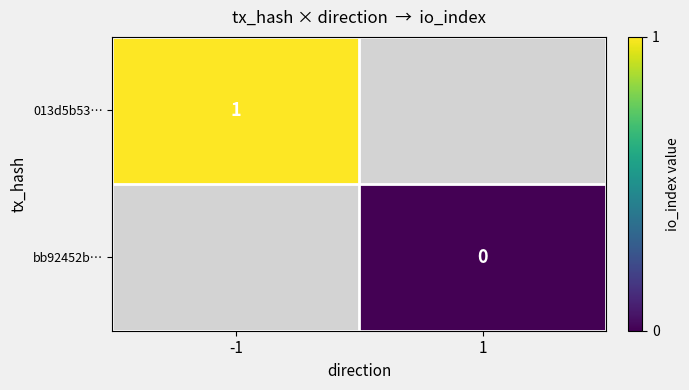

The value of 013d5b53… at -1 is 1. True or false?

True